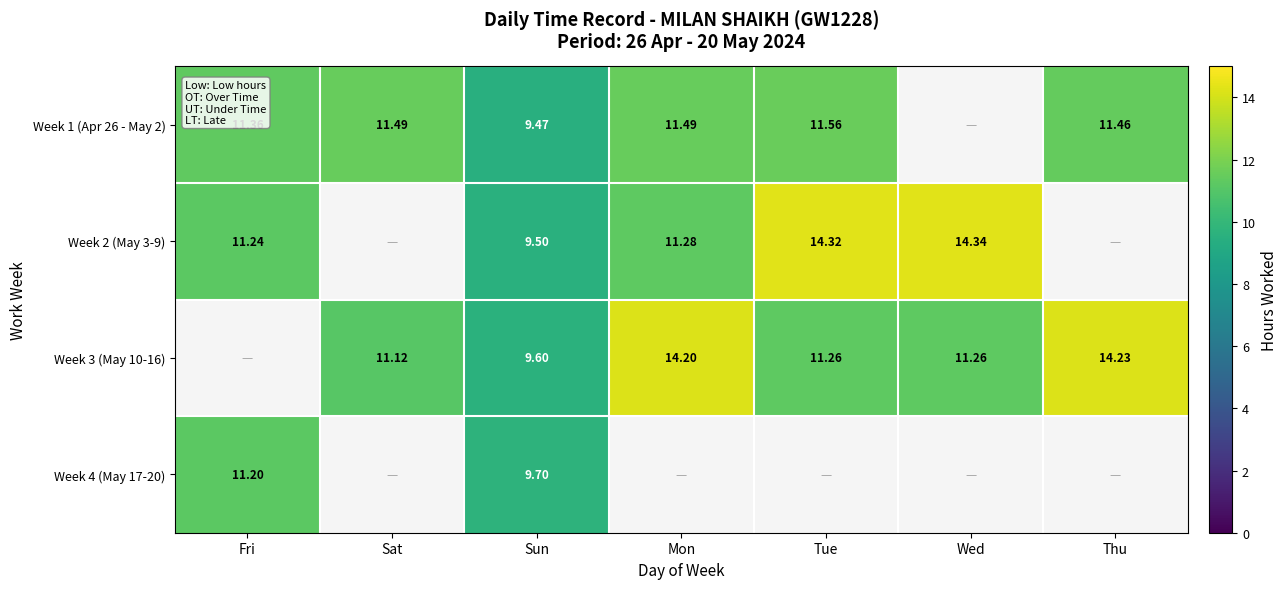

At which category does the chart reach its minimum across all series?

Sun